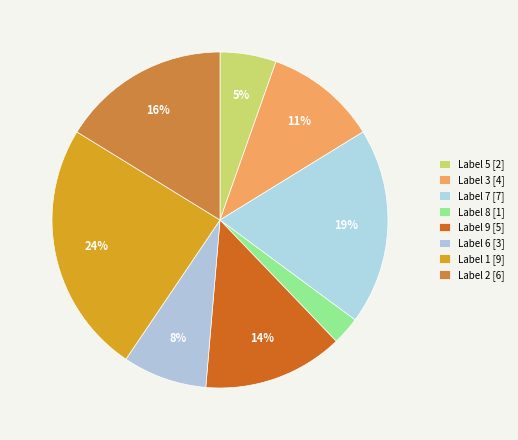

Count the number of slices in the pie.

8